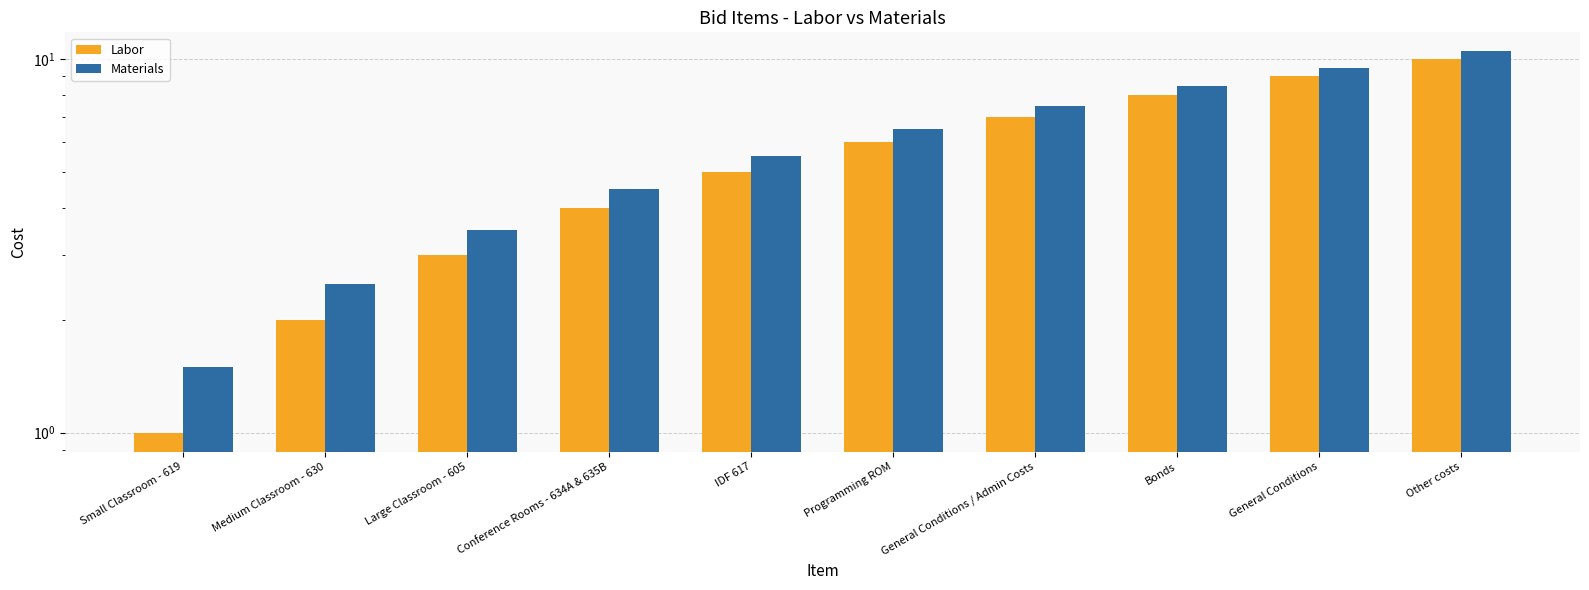

Is it true that Materials equals 2.3 at Small Classroom - 619?

False